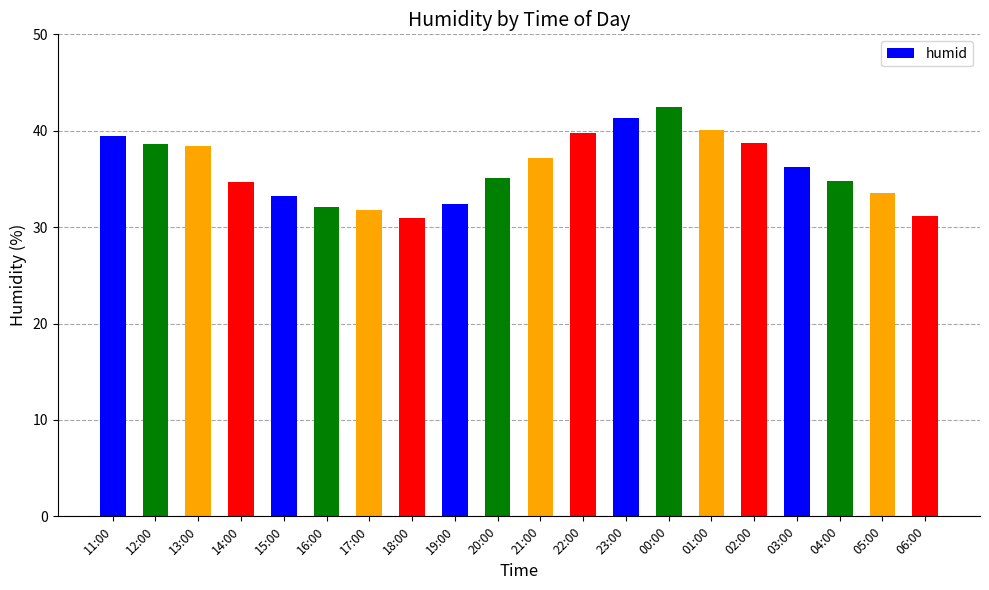

Approximately how many times larger is the value at 23:00 compared to 13:00?

1.1